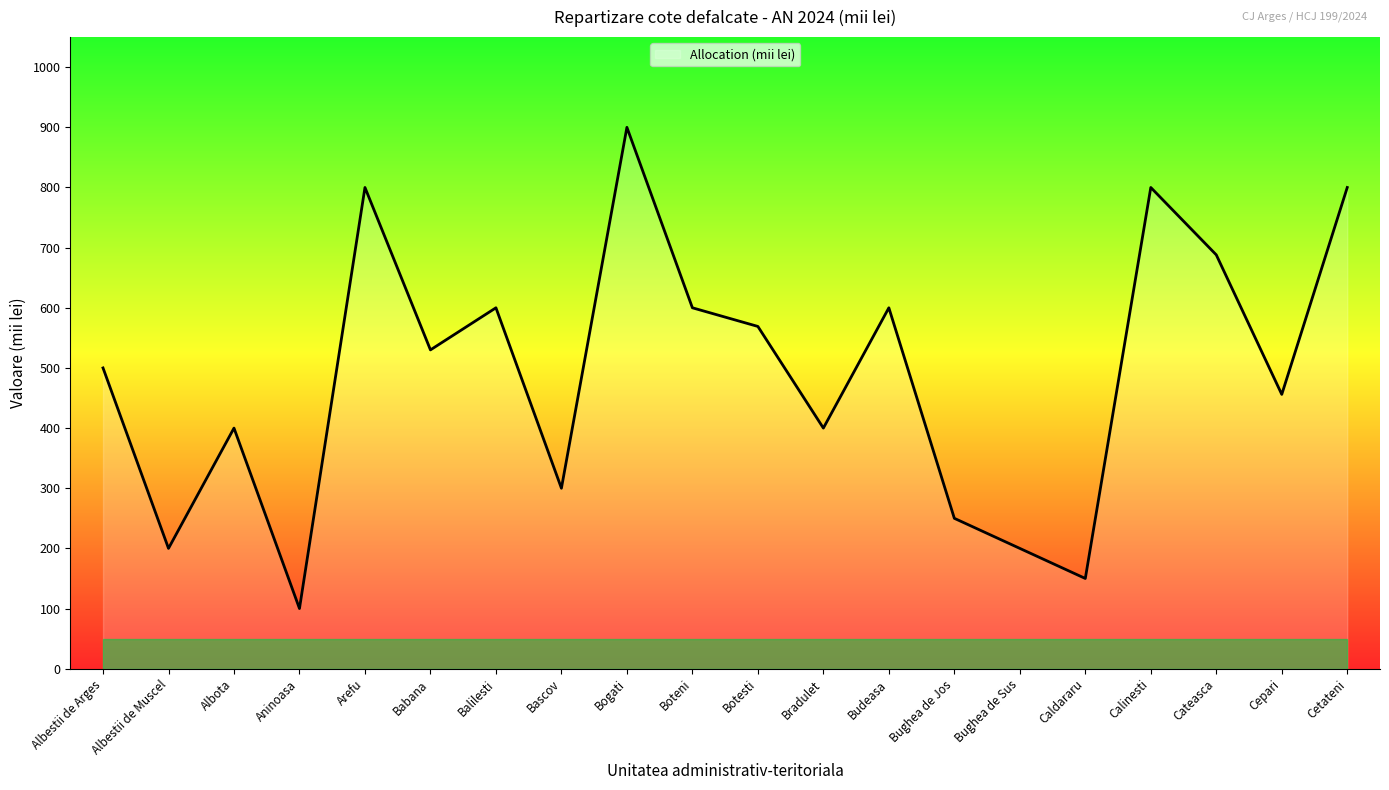

What is the approximate value at Aninoasa?

100